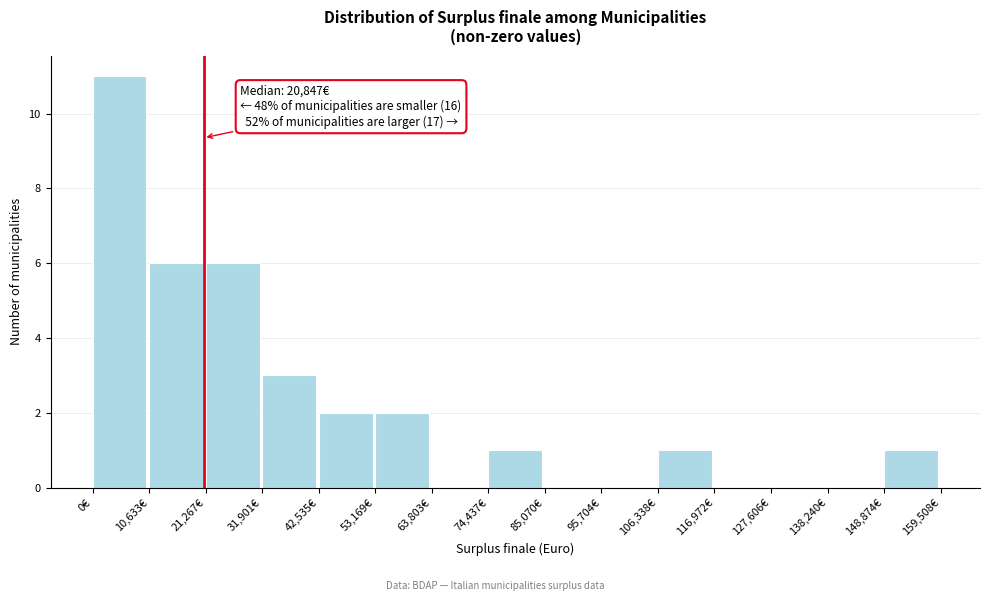

Over which range of the x-axis is the bar tallest?

0 to 10000